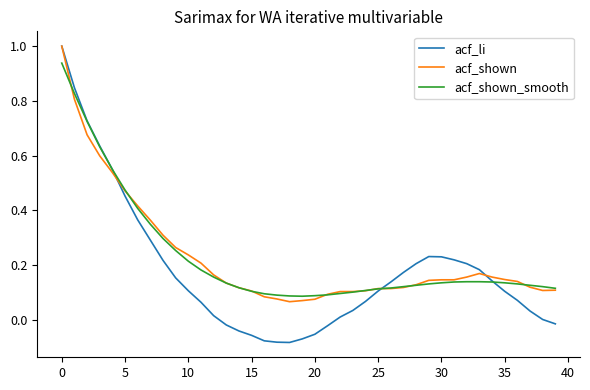

Which series has the widest spread of values?

acf_li